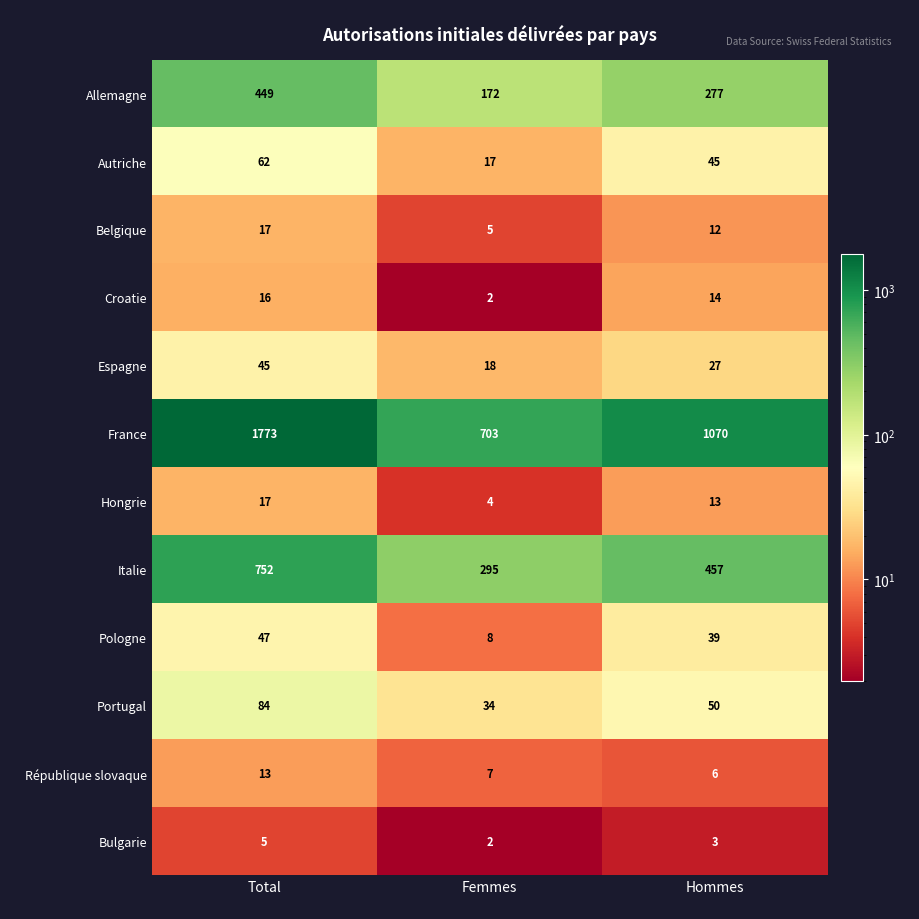

How many data points does each series have?

3